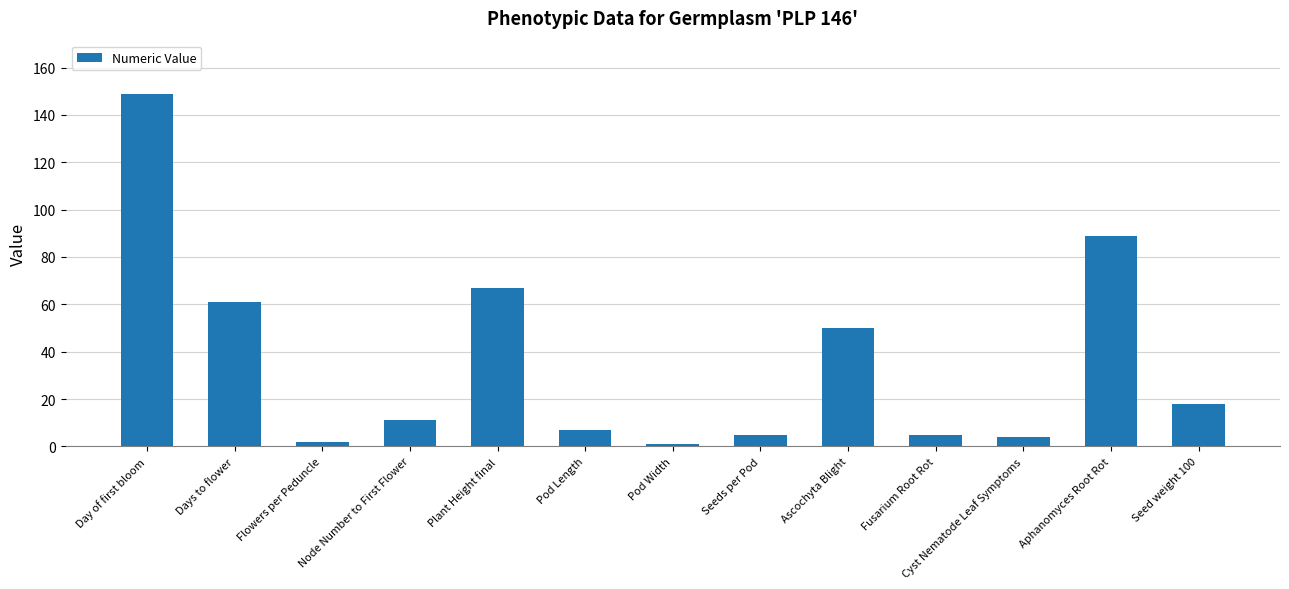

Where is the data nearest to the value 75?

Plant Height final